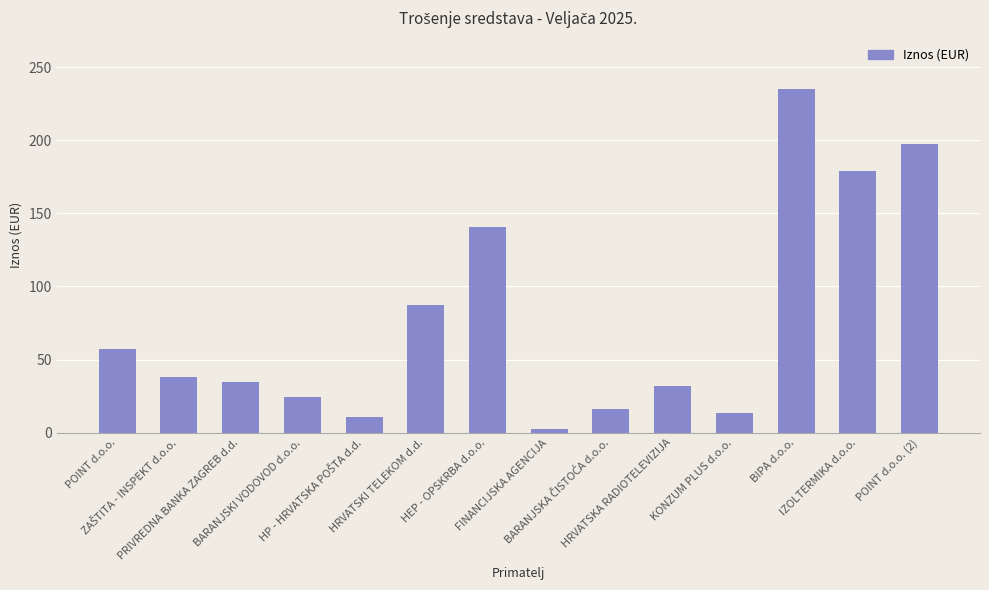

What is the maximum value shown in the chart?

234.8